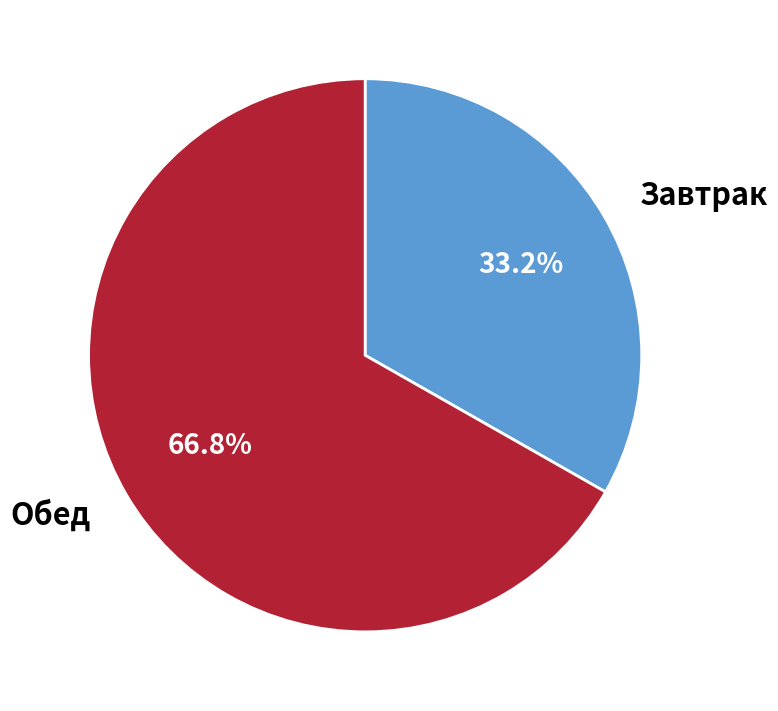

Rank the categories by value from highest to lowest.

Обед, Завтрак